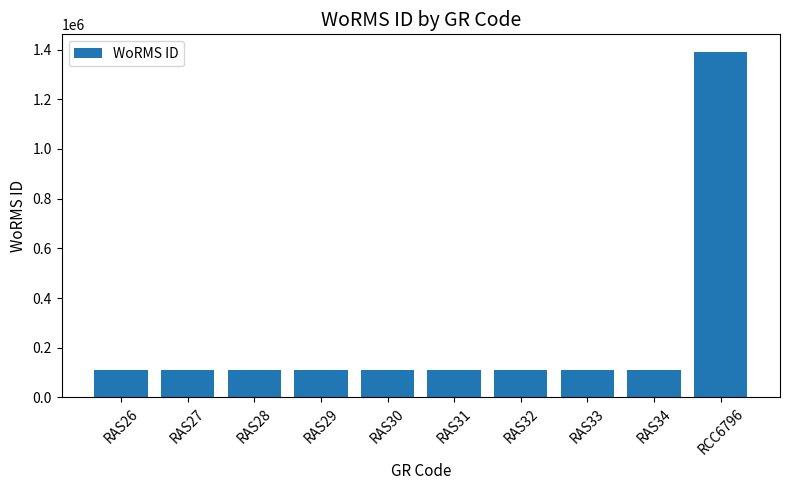

What is the ratio of the value at RAS27 to the value at RAS33?

1.0